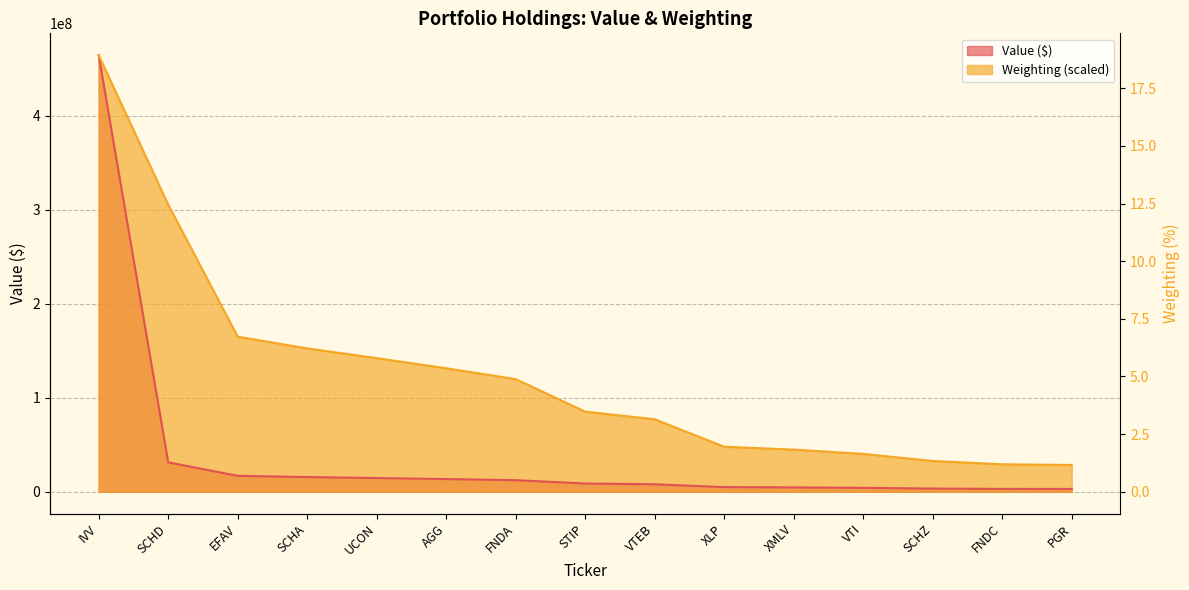

What is the label of the 15th point from the right?

IVV